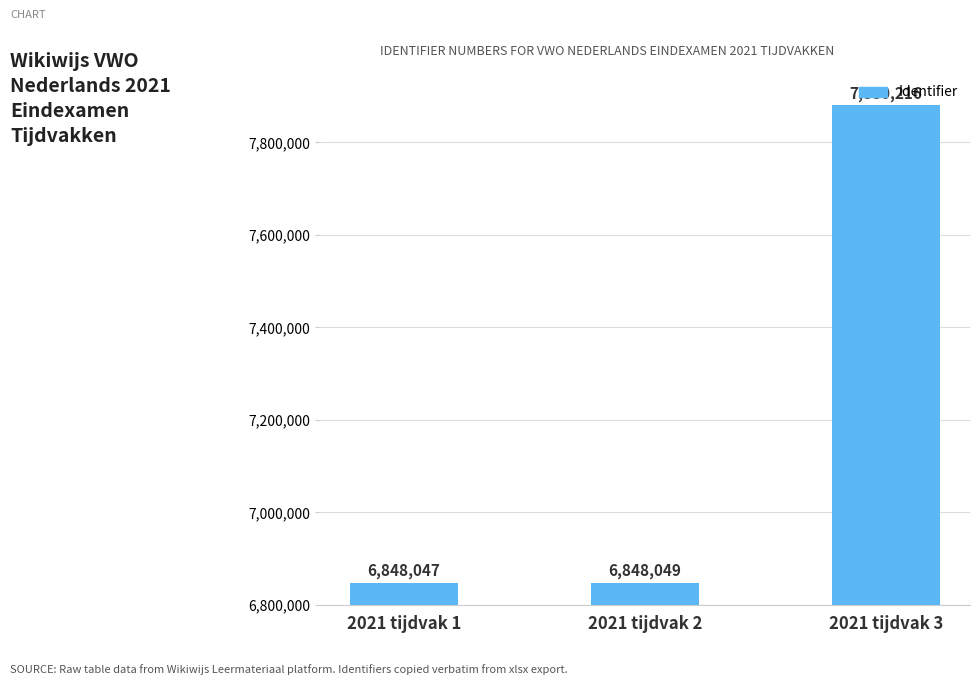

Where is the data nearest to the value 7364131?

2021 tijdvak 2